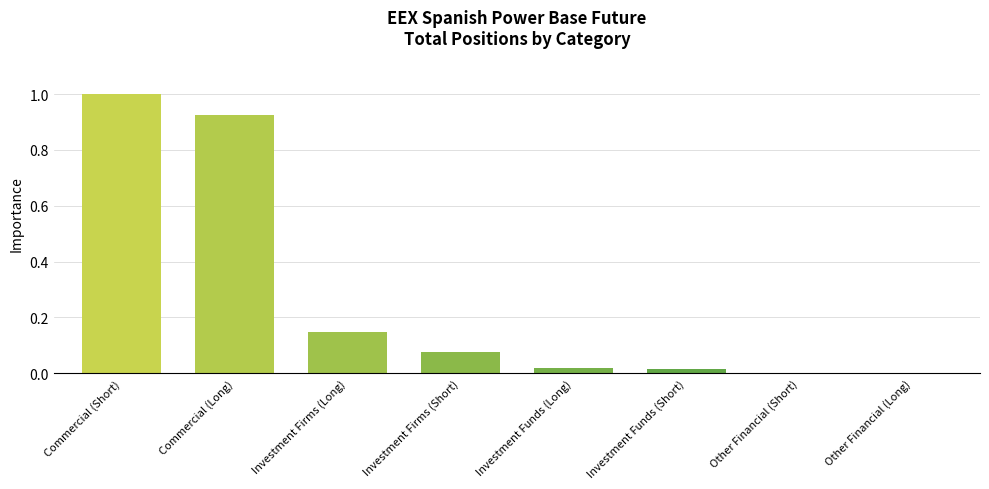

True or false: the data shows 0.0 at Other Financial (Long).

True